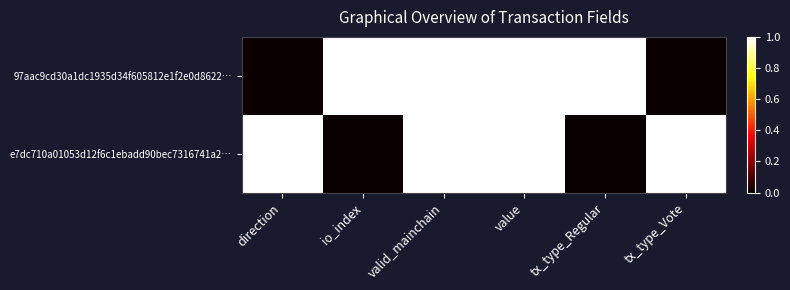

Reading left to right, transcribe all the data shown in this chart.

97aac9cd30a1dc1935d34f605812e1f2e0d8622…: direction=0	io_index=1	valid_mainchain=1	value=1	tx_type_Regular=1	tx_type_Vote=0
e7dc710a01053d12f6c1ebadd90bec7316741a2…: direction=1	io_index=0	valid_mainchain=1	value=1	tx_type_Regular=0	tx_type_Vote=1